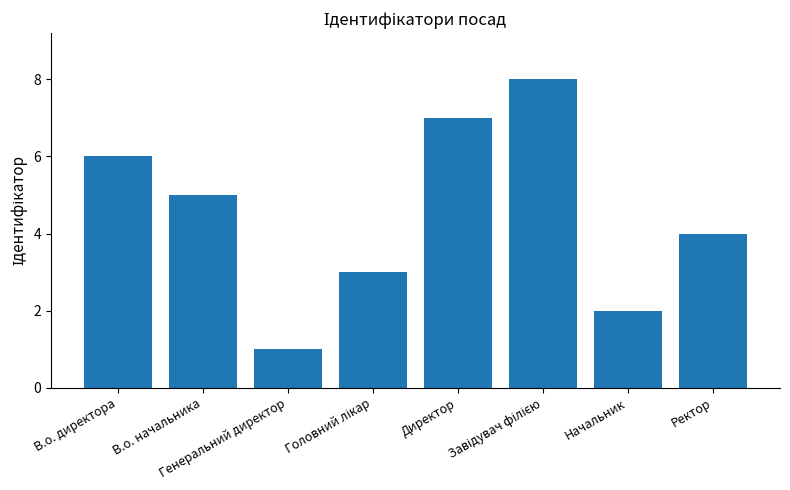

How many distinct data groups are displayed?

1